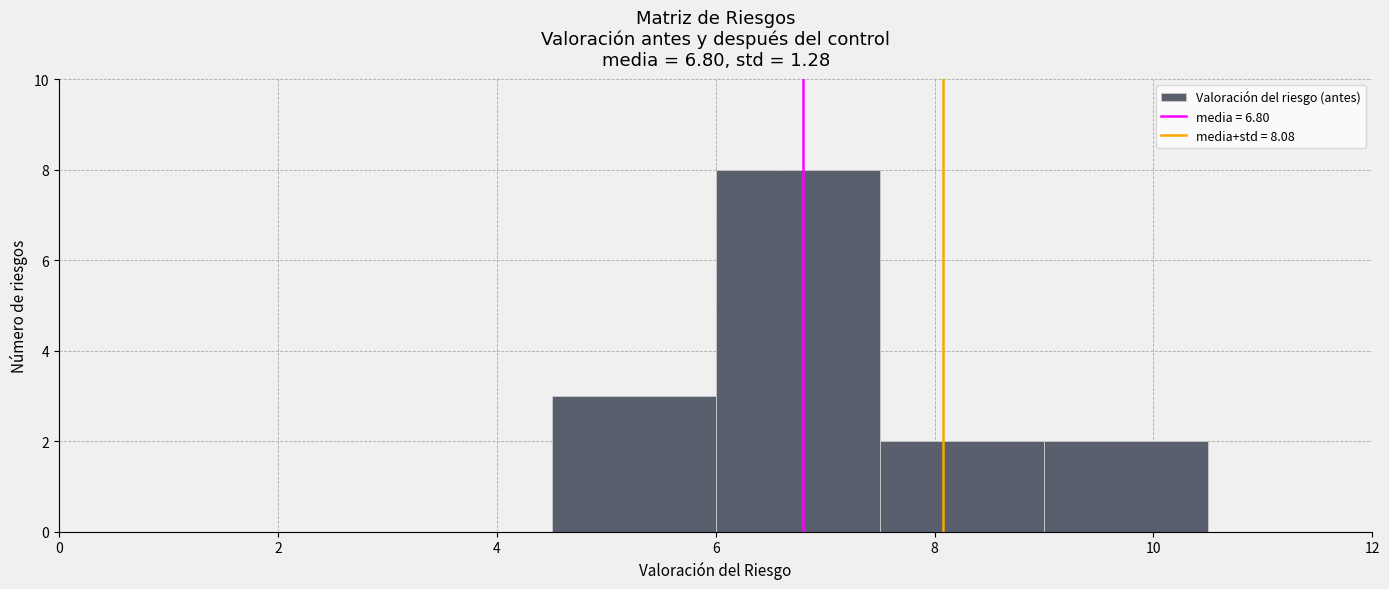

How tall is the bar that spans 9.0 to 10.5 on the x-axis? Neither the bar edges nor the heights are printed on the chart, so give them approximately, as read against the axes.

2